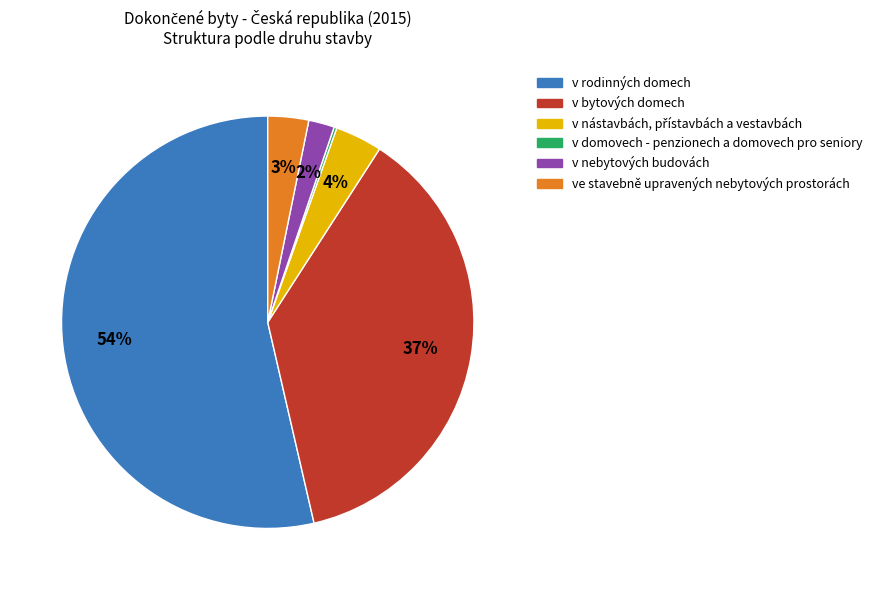

What is the largest slice in the pie chart?

v rodinných domech